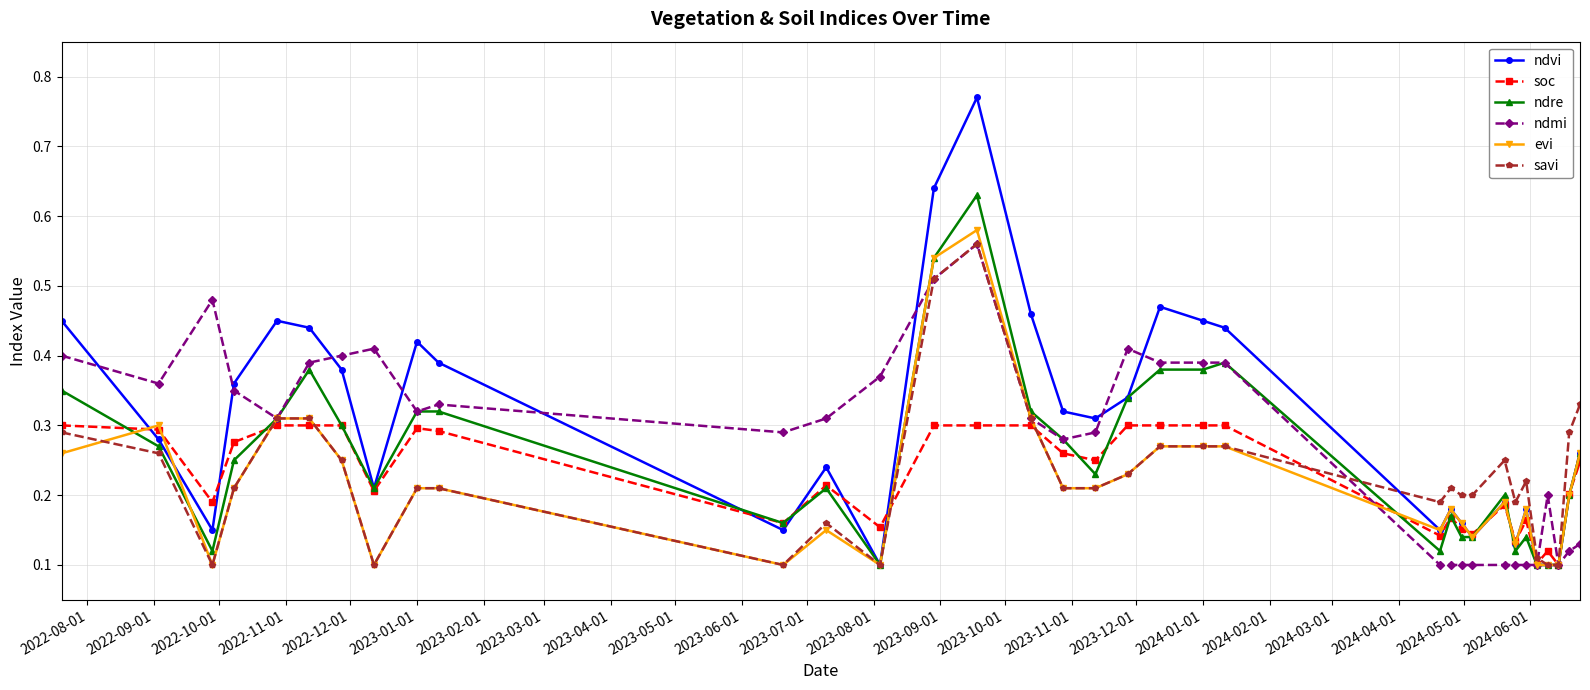

What are all the series names shown in the legend?

ndvi, soc, ndre, ndmi, evi, savi